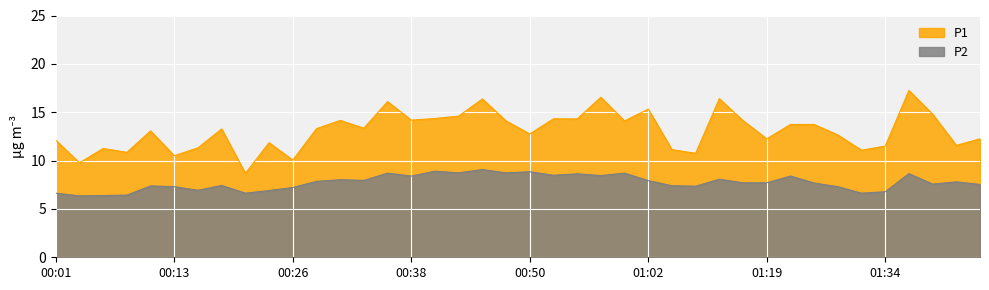

List the labels in order of P2 value, smallest first.

00:04, 00:06, 00:09, 00:01, 00:21, 01:32, 01:34, 00:23, 00:16, 00:26, 00:13, 01:29, 01:07, 00:11, 01:05, 00:18, 01:44, 01:39, 01:24, 01:16, 01:19, 01:42, 00:28, 01:02, 00:33, 00:30, 01:13, 00:38, 01:21, 00:57, 00:52, 00:55, 01:37, 00:35, 01:00, 00:43, 00:47, 00:50, 00:40, 00:45